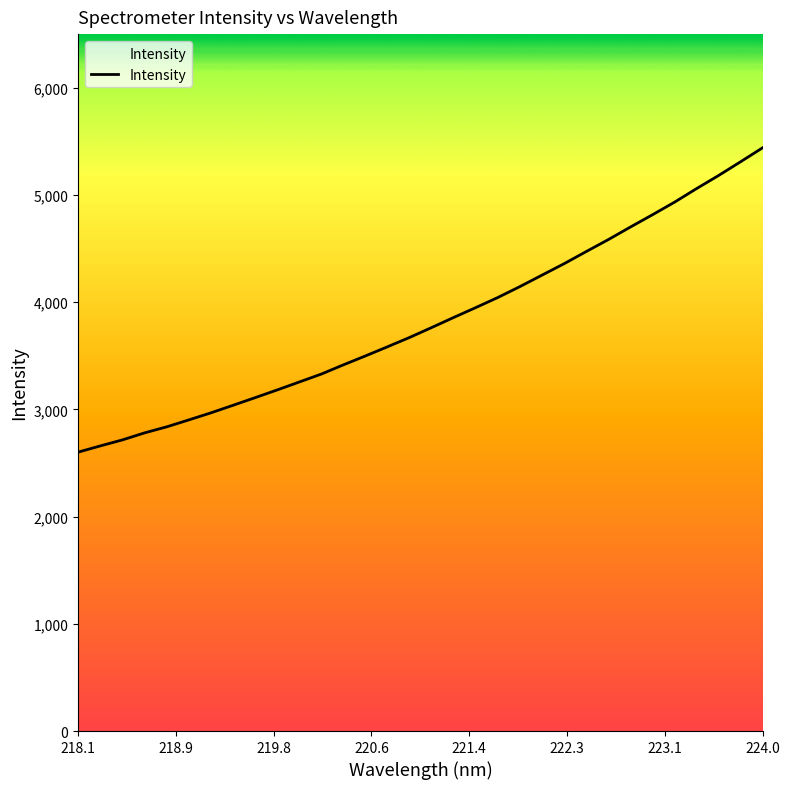

What is the difference between the maximum and minimum values?

2838.6